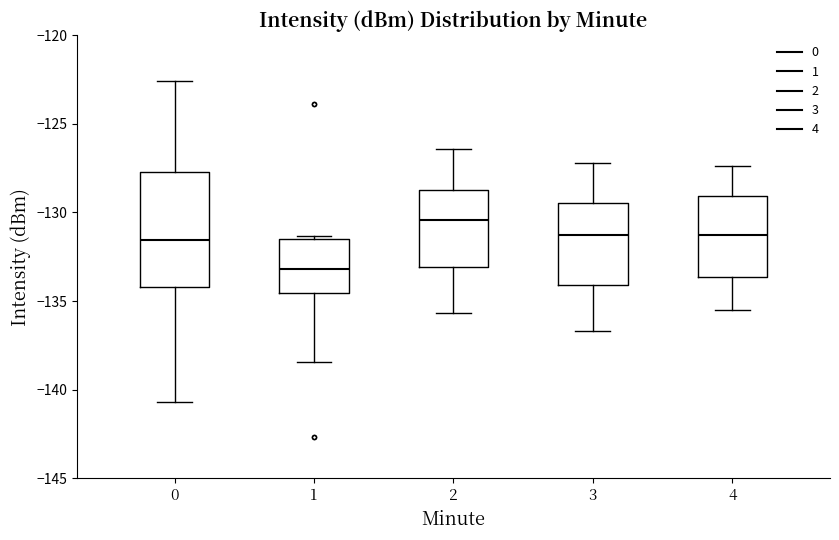

Reading left to right, transcribe this box plot: for each box, give where its median line is, the range the box spans, and where its two whiskers end, as read against the y-axis. The values are not printed on the chart, so give them approximately, as read against the axis.

0: median -131.5, box -134.0 to -127.5, whiskers -140.5 to -122.5
1: median -133.0, box -134.5 to -131.5, whiskers -138.5 to -131.5 (just above the box's upper edge)
2: median -130.5, box -133.0 to -128.5, whiskers -135.5 to -126.5
3: median -131.0, box -134.0 to -129.5, whiskers -136.5 to -127.0
4: median -131.5, box -133.5 to -129.0, whiskers -135.5 to -127.5